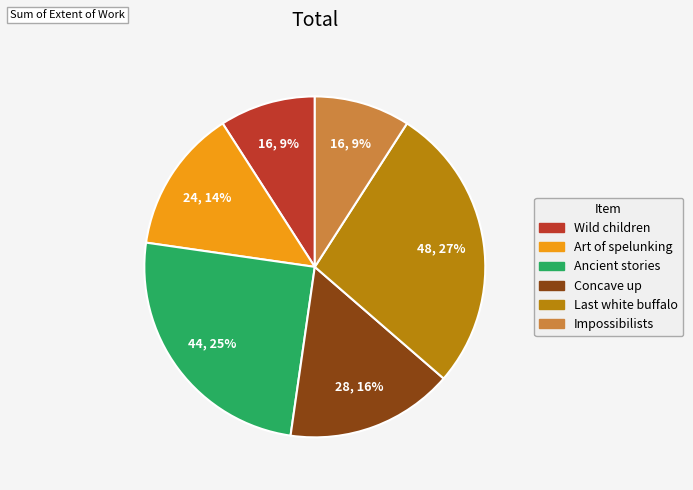

To the nearest percent, what is the average slice percentage?

17%